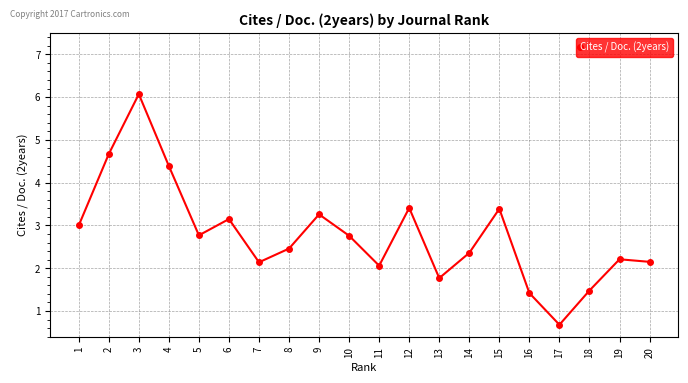

Which label corresponds to the smallest value in the chart?

17